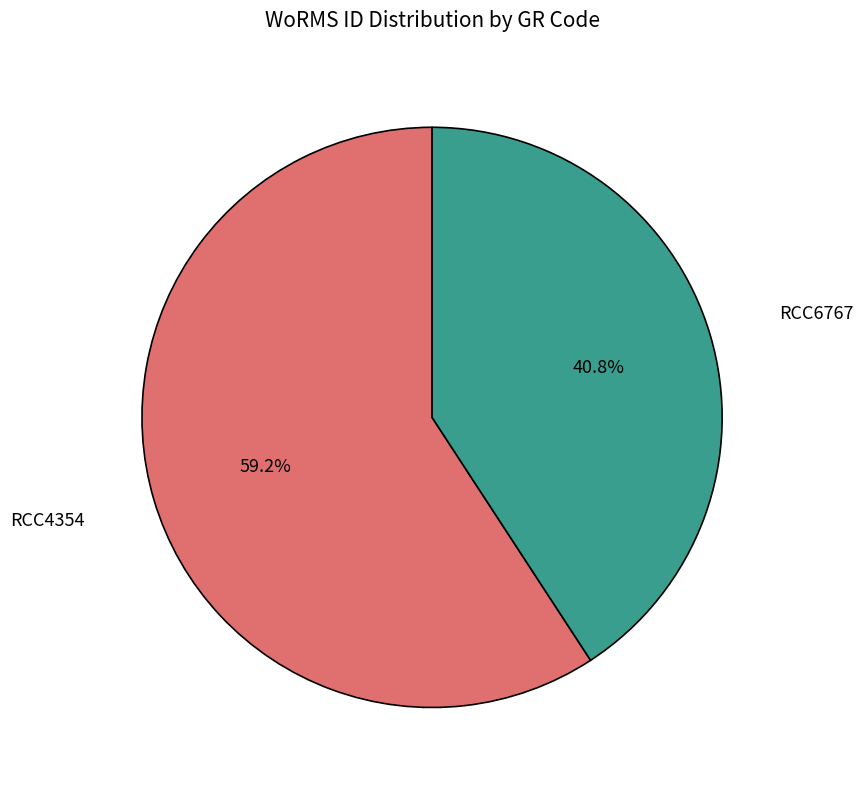

Is there a majority slice in this chart?

Yes